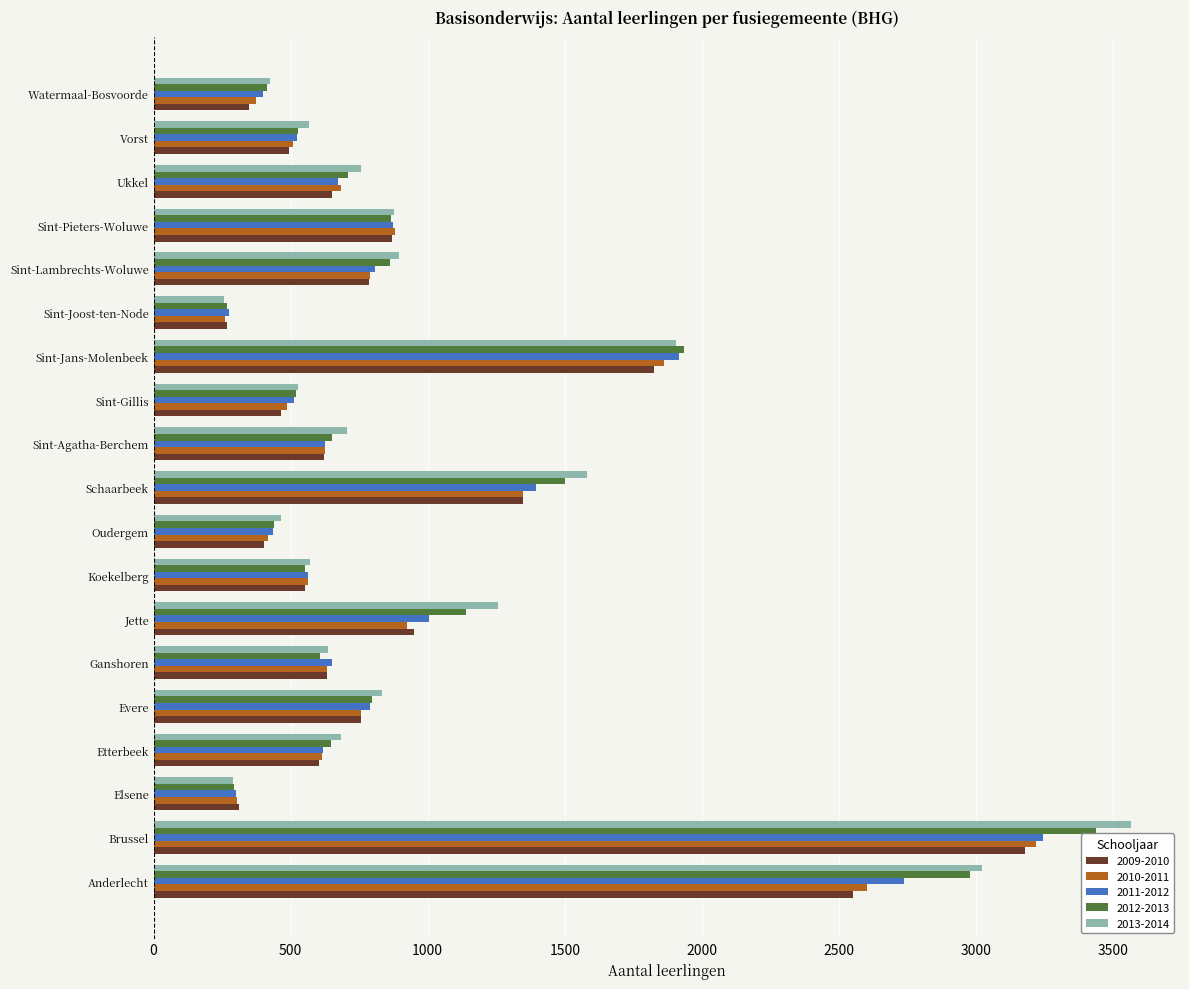

What is the highest value of the 2013-2014 series?

3566